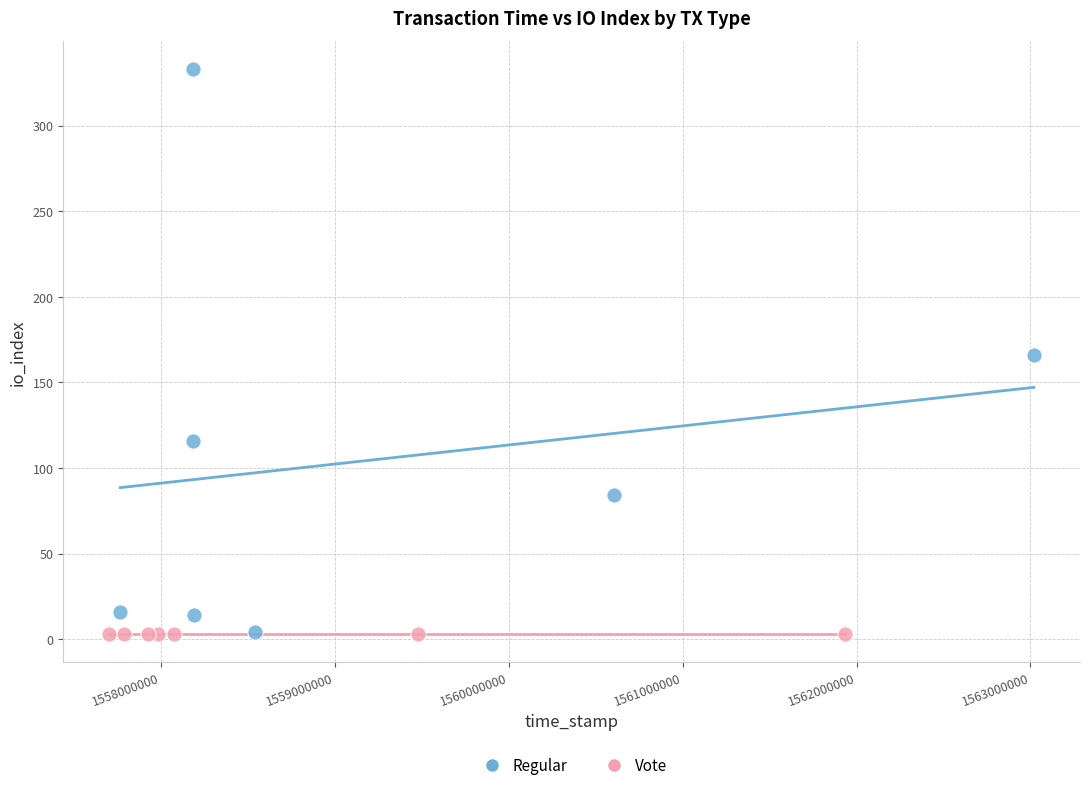

What are all the series names shown in the legend?

Regular, Vote